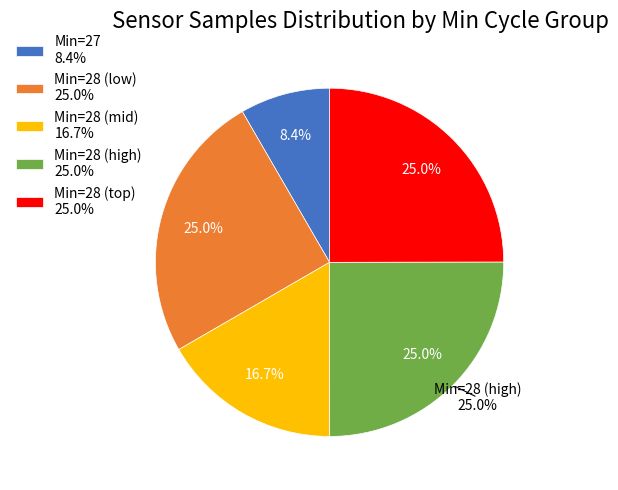

Approximately how many times larger is the value at 28 compared to 28?

1.0